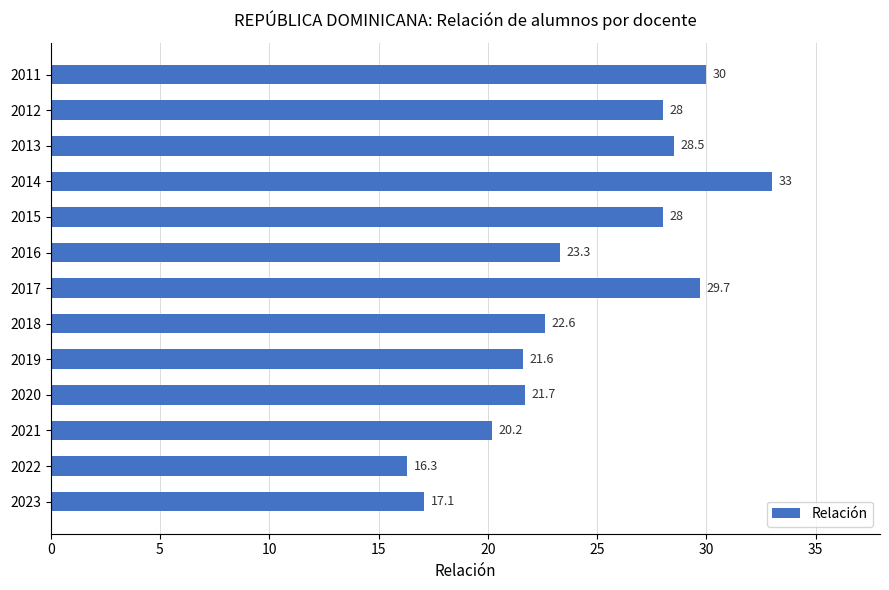

Is it true that the value at 2018 is 36.5?

False